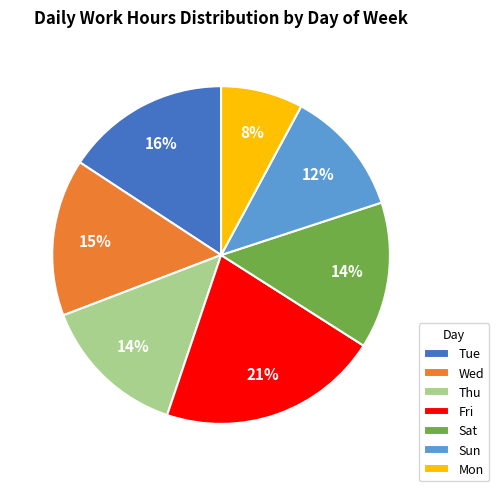

What is the largest slice in the pie chart?

Fri